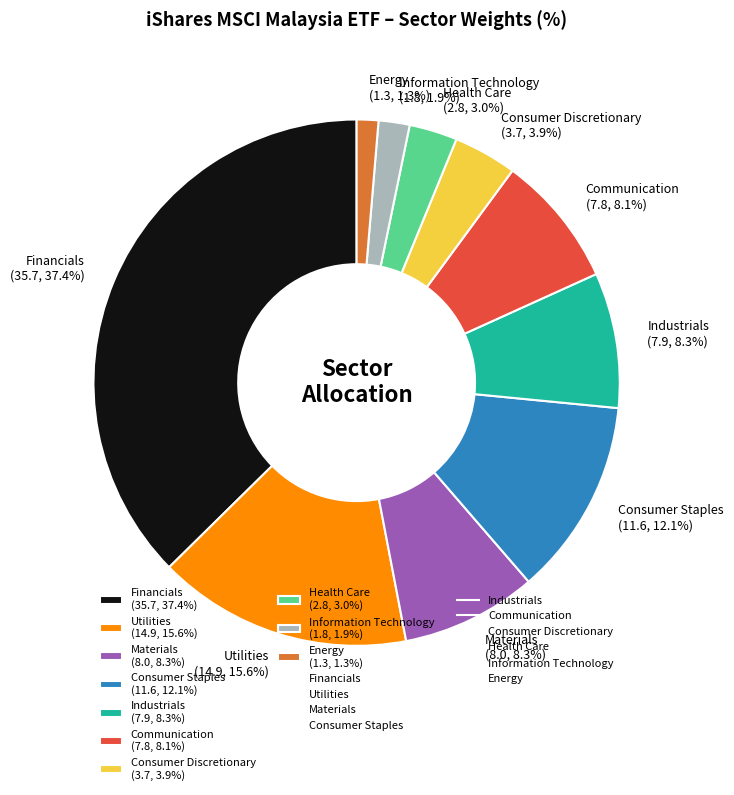

Which has a higher value, Industrials or Energy?

Industrials